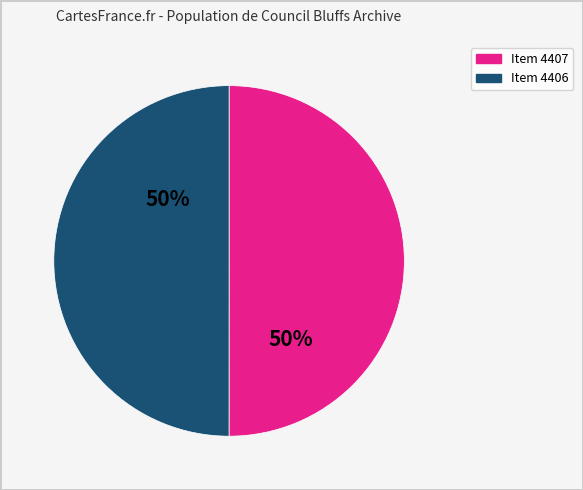

Combined, do Item 4406 and Item 4407 account for over 50%?

Yes